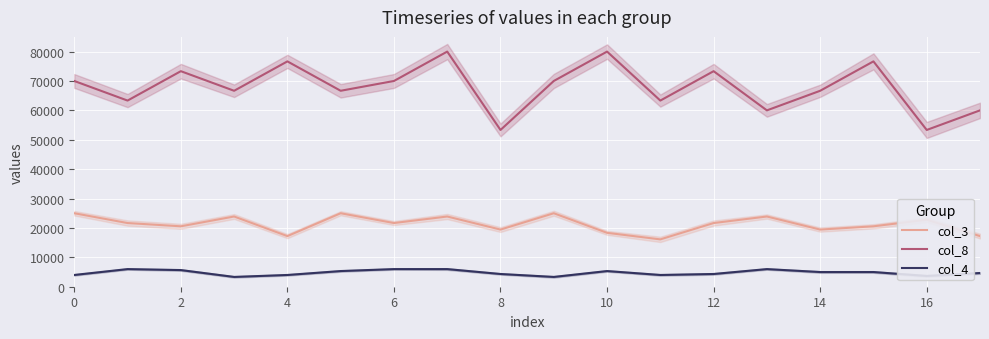

Reading left to right, what are all the values shown in this chart?

col_3: 25000.0	21666.7	20555.6	23888.9	17222.2	25000.0	21666.7	23888.9	19444.4	25000.0	18333.3	16111.1	21666.7	23888.9	19444.4	20555.6	22777.8	17222.2
col_8: 70000.0	63333.3	73333.3	66666.7	76666.7	66666.7	70000.0	80000.0	53333.3	70000.0	80000.0	63333.3	73333.3	60000.0	66666.7	76666.7	53333.3	60000.0
col_4: 4000.0	6000.0	5666.7	3333.3	4000.0	5333.3	6000.0	6000.0	4333.3	3333.3	5333.3	4000.0	4333.3	6000.0	5000.0	5000.0	3666.7	4666.7